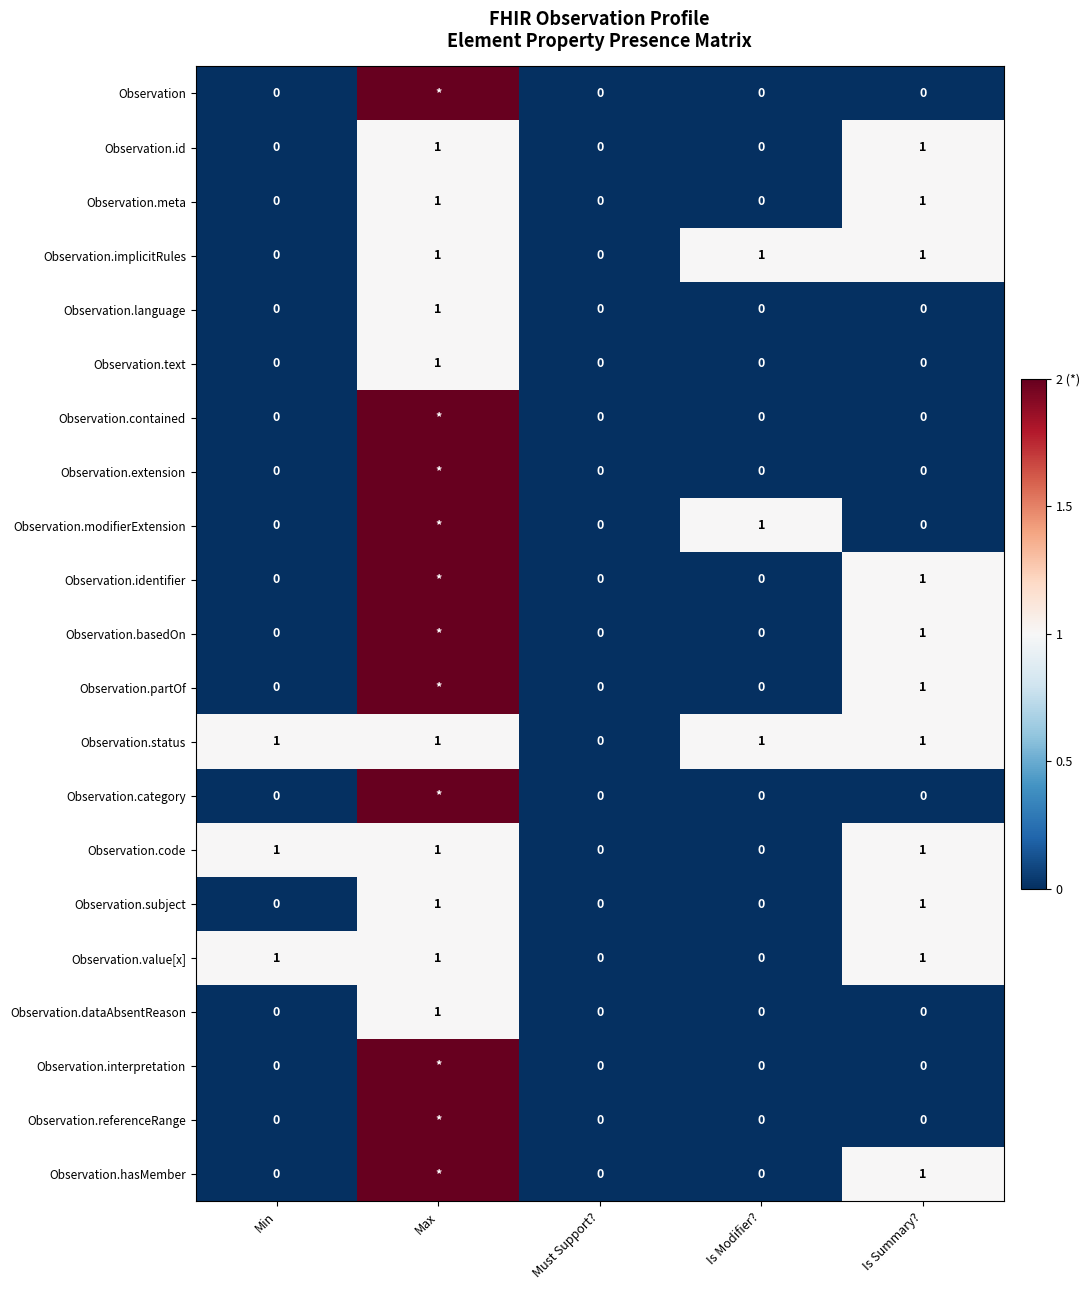

True or false: Observation.code has a value of 0 at Is Modifier?.

True